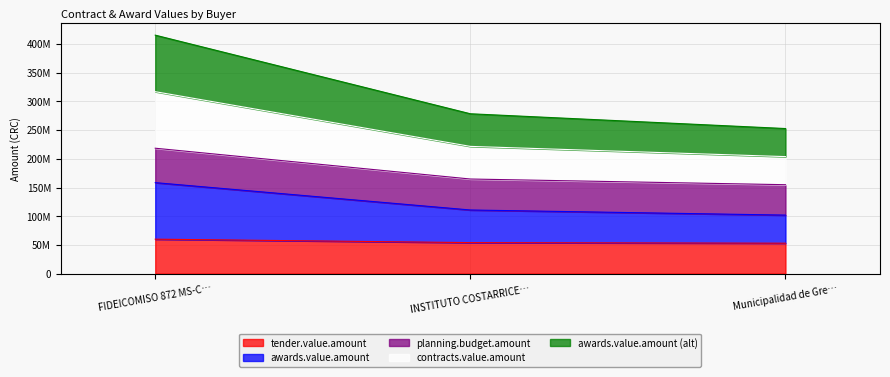

What is the highest value of the tender.value.amount series?

60000000